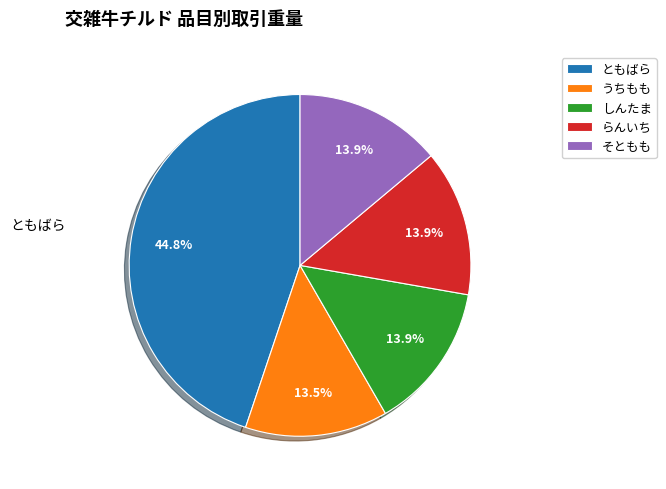

Does any single category account for the majority?

No